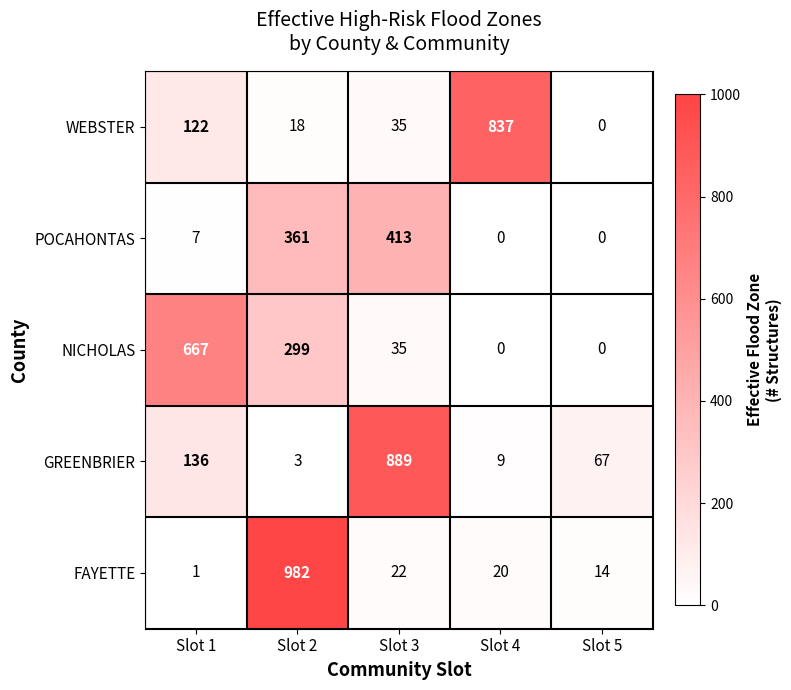

Which series has the widest spread of values?

FAYETTE